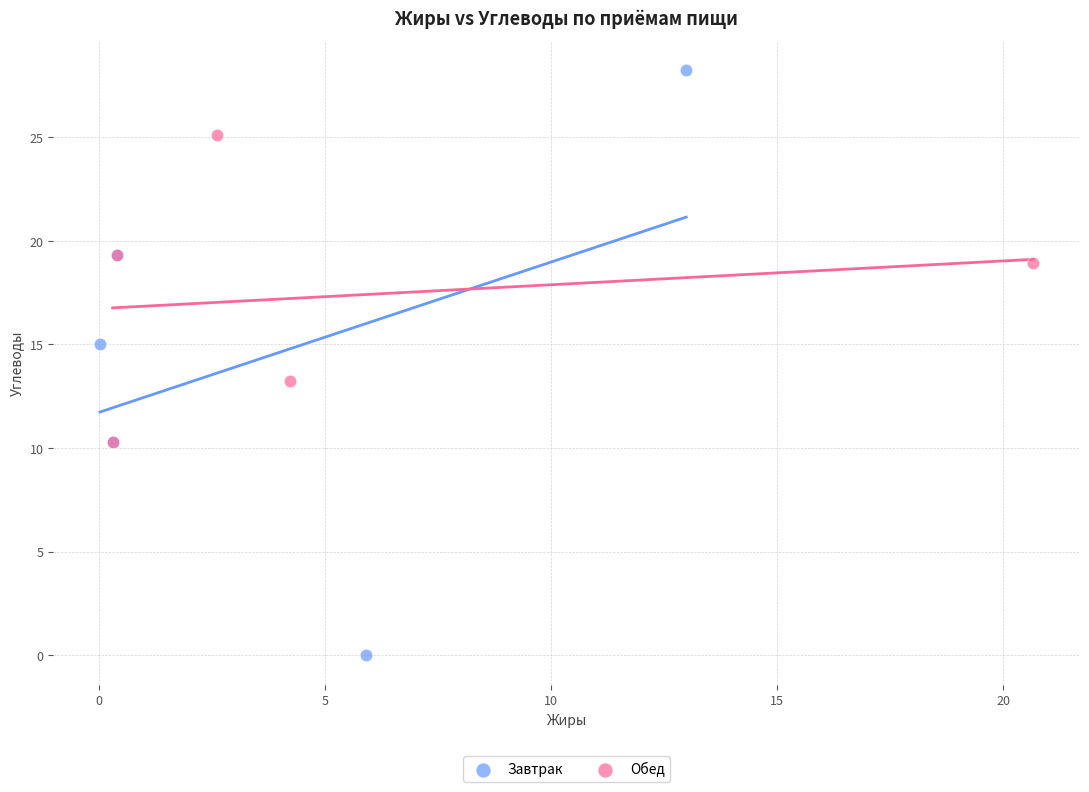

Which series has the widest spread of Y values?

Завтрак